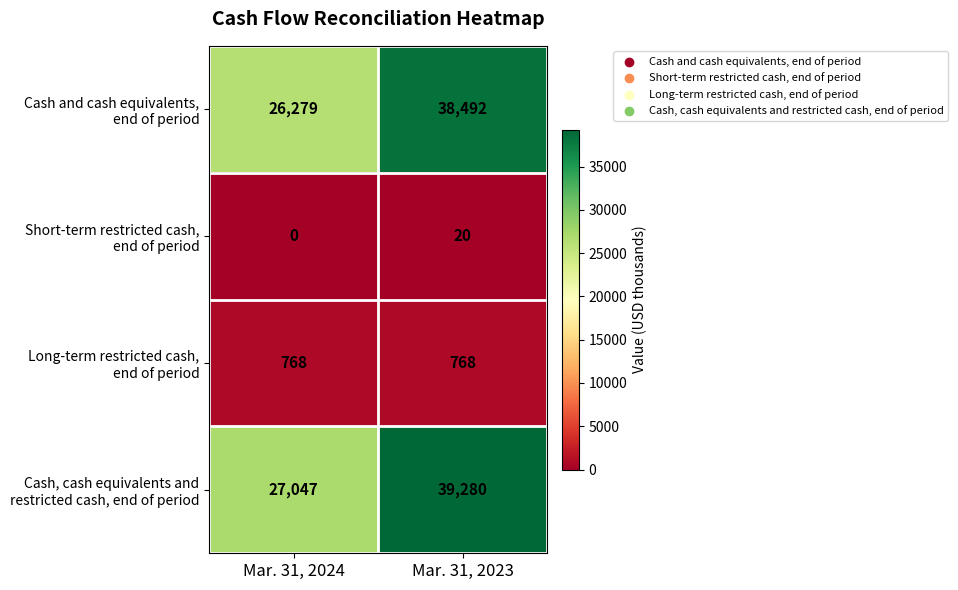

At which category is the sum across all series the highest?

Mar. 31, 2023